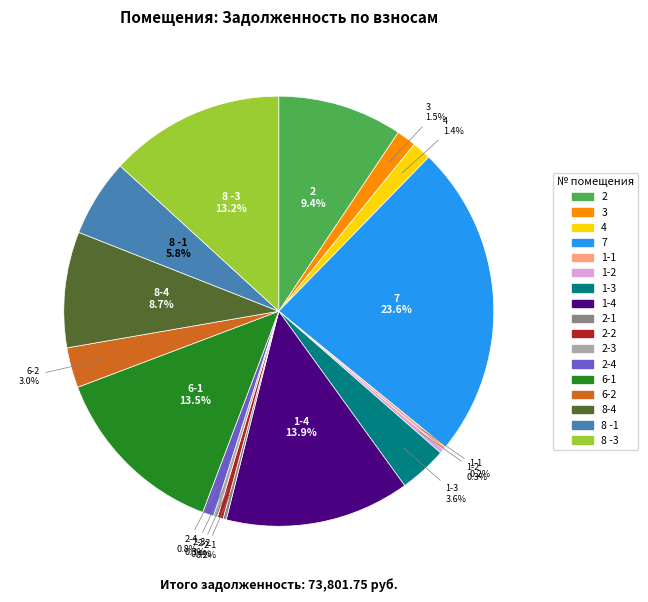

Is there a majority slice in this chart?

No